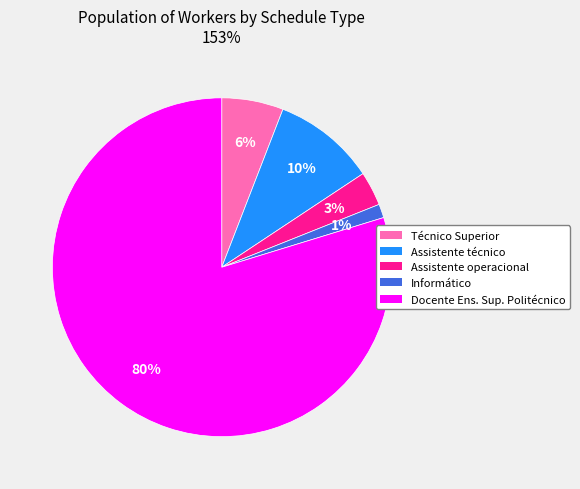

To the nearest percent, what is the average slice percentage?

20%